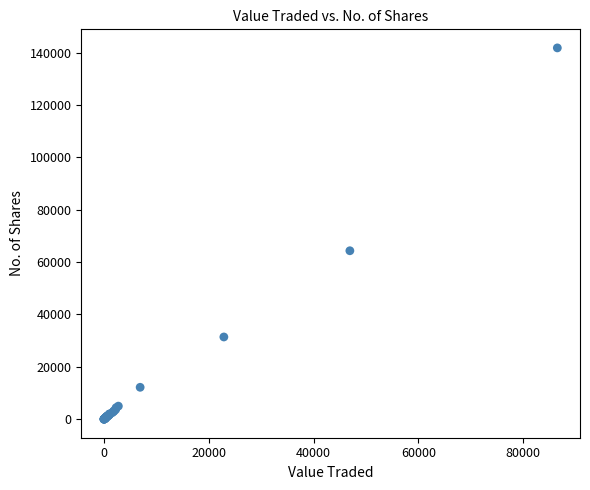

What Y value in the scatter plot is closest to 70918?

64341